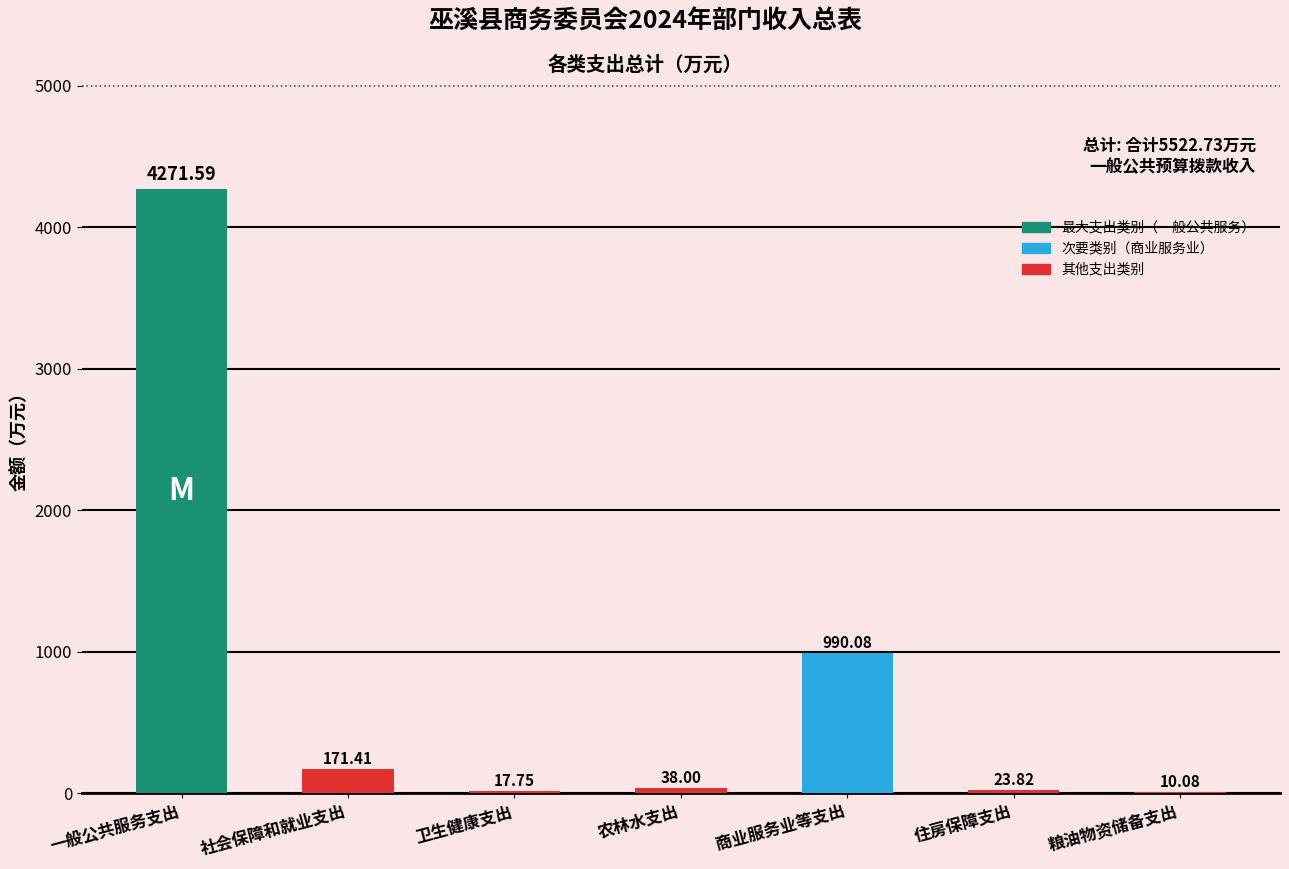

What is the sum of all values?

5522.7